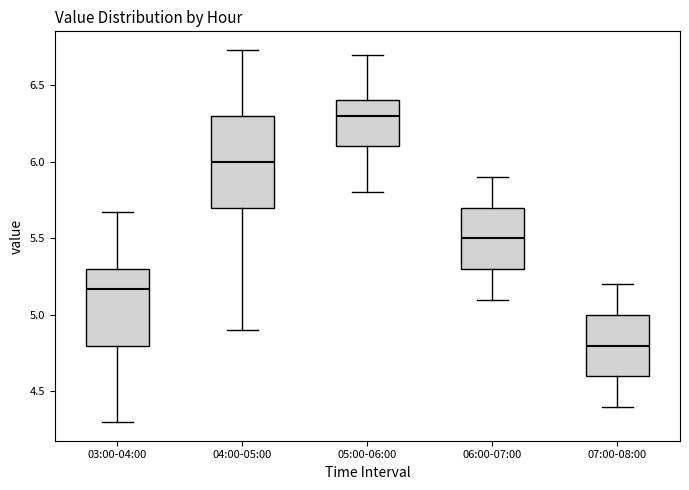

Which box has the highest median line?

05:00-06:00